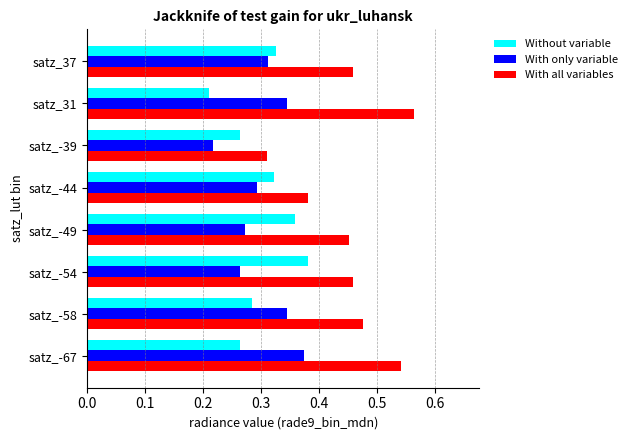

At which label does With only variable reach its minimum?

satz_-39